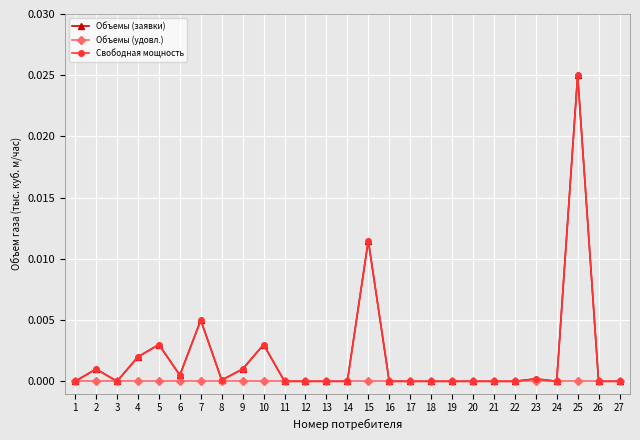

Is this an area chart (filled region under the line)?

No